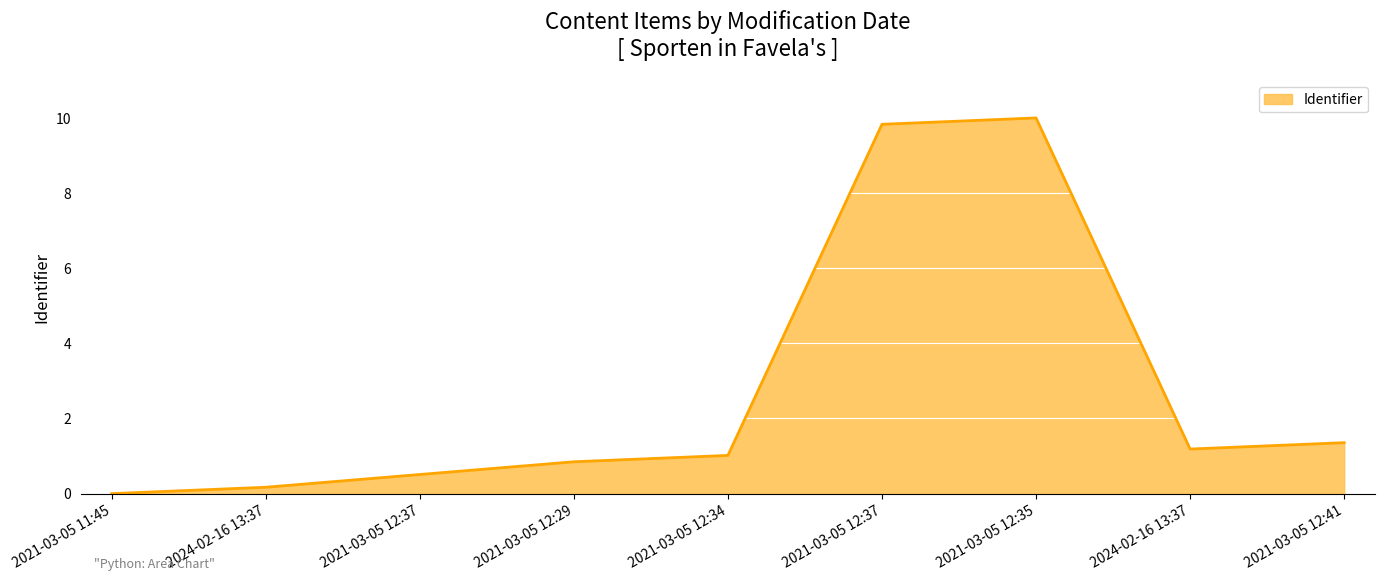

Reading right to left, list all the values displayed in this chart.

2021-03-05 12:41=1.4	2024-02-16 13:37=1.2	2021-03-05 12:35=10.0	2021-03-05 12:37=9.8	2021-03-05 12:34=1.0	2021-03-05 12:29=0.8	2021-03-05 12:37=0.5	2024-02-16 13:37=0.2	2021-03-05 11:45=0.0